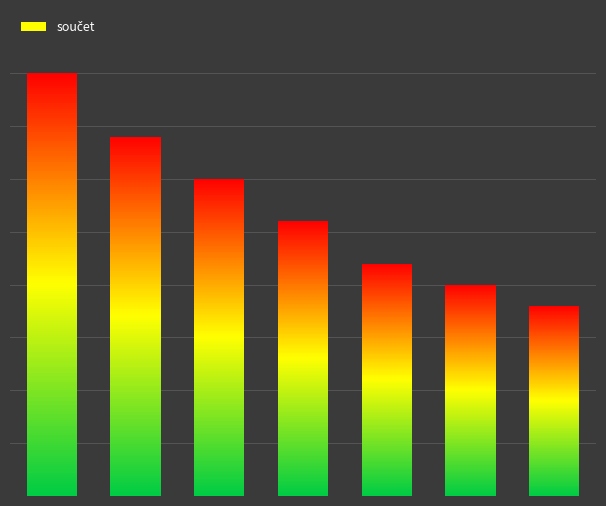

Rank the categories by value from highest to lowest.

0, 1, 2, 3, 4, 5, 6